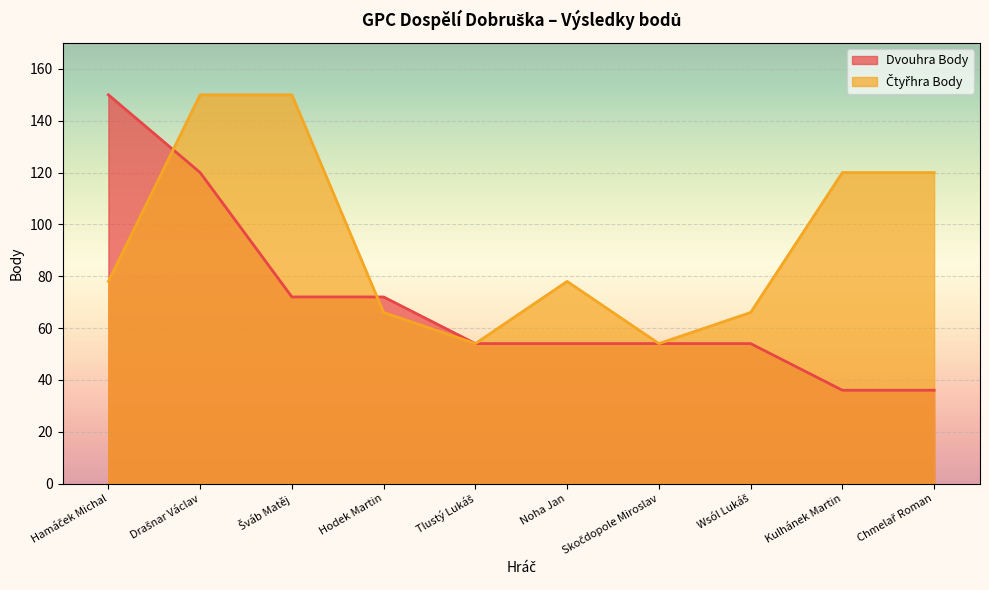

What are all the series names shown in the legend?

Dvouhra Body, Čtyřhra Body